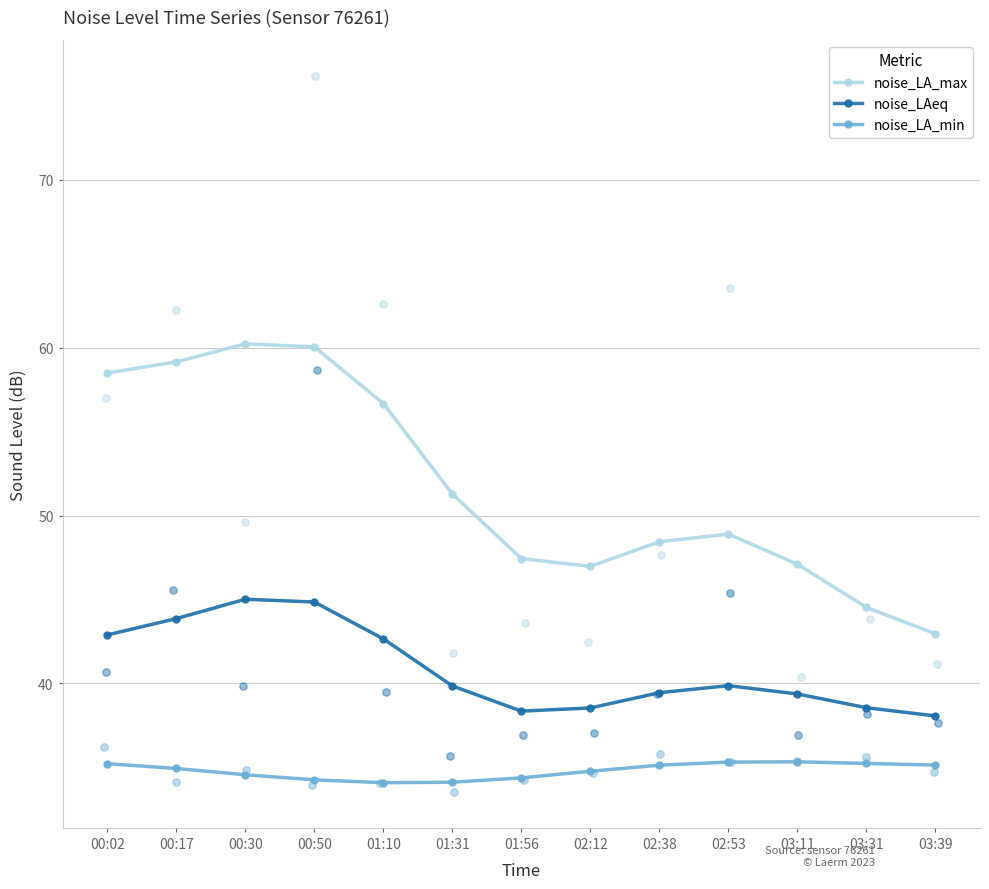

Which series reaches the maximum Y coordinate?

noise_LA_max